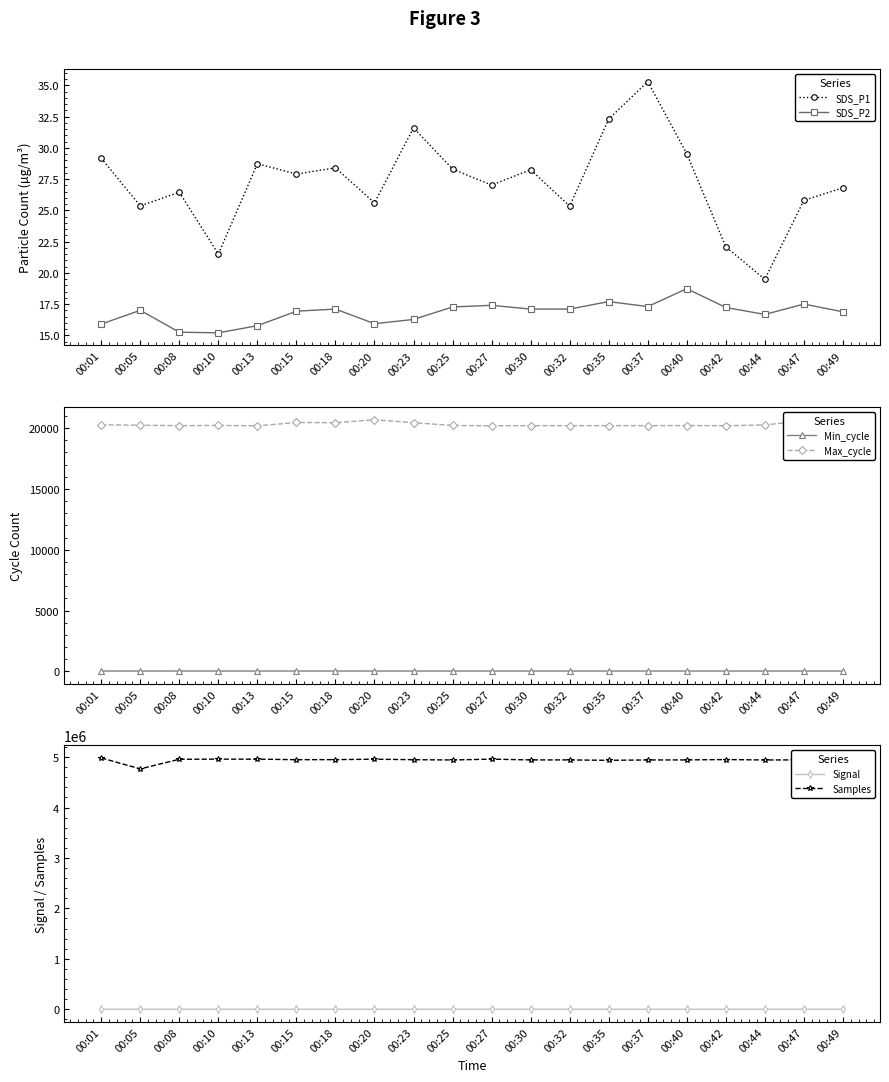

The value of SDS_P1 at 00:23 is 16.1. True or false?

False